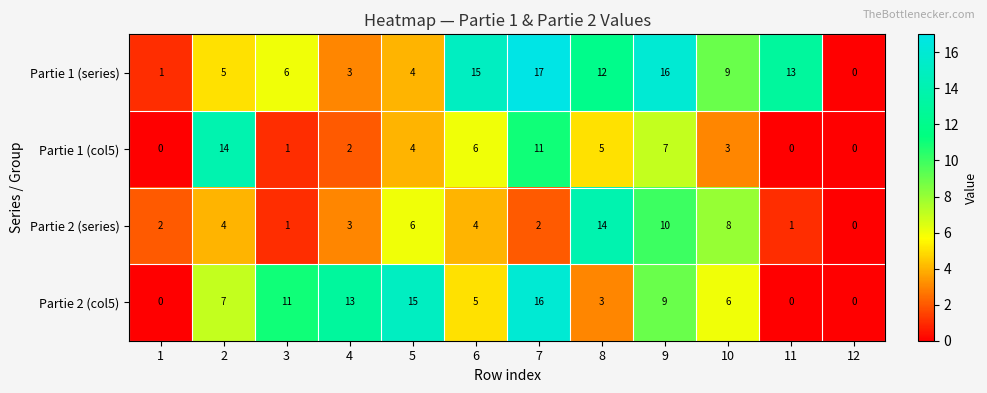

Read the Partie 1 (series) value at 3.

6